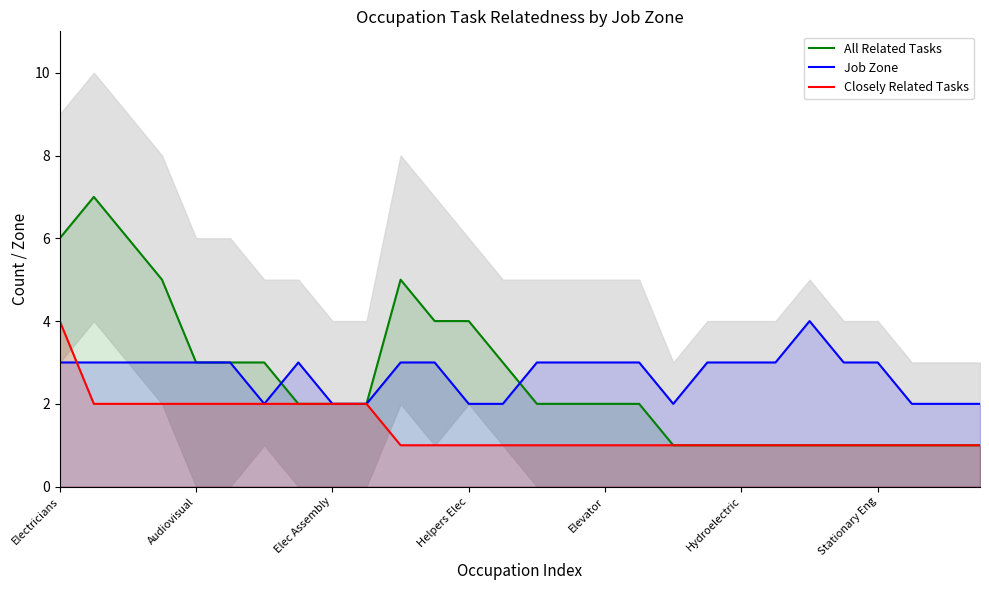

What is the sum of all Job Zone values?

76